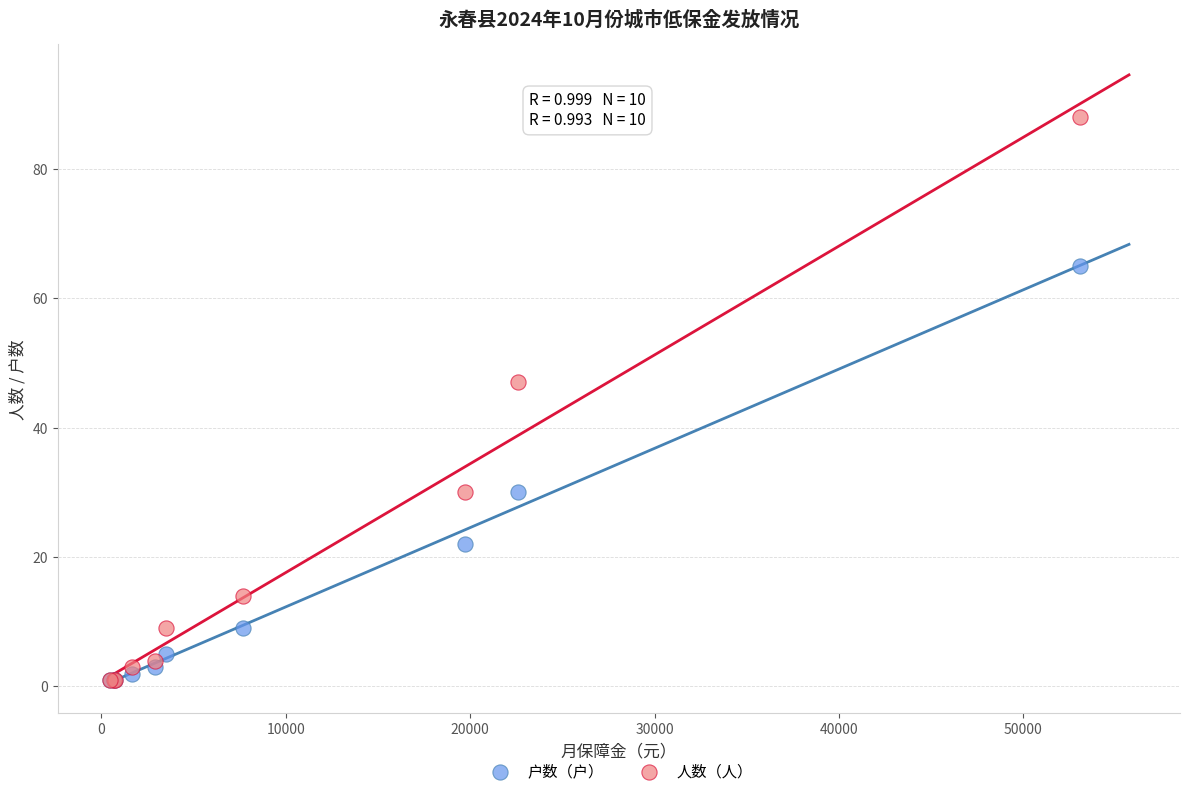

In the 人数（人） series, what Y value is closest to 44?

47